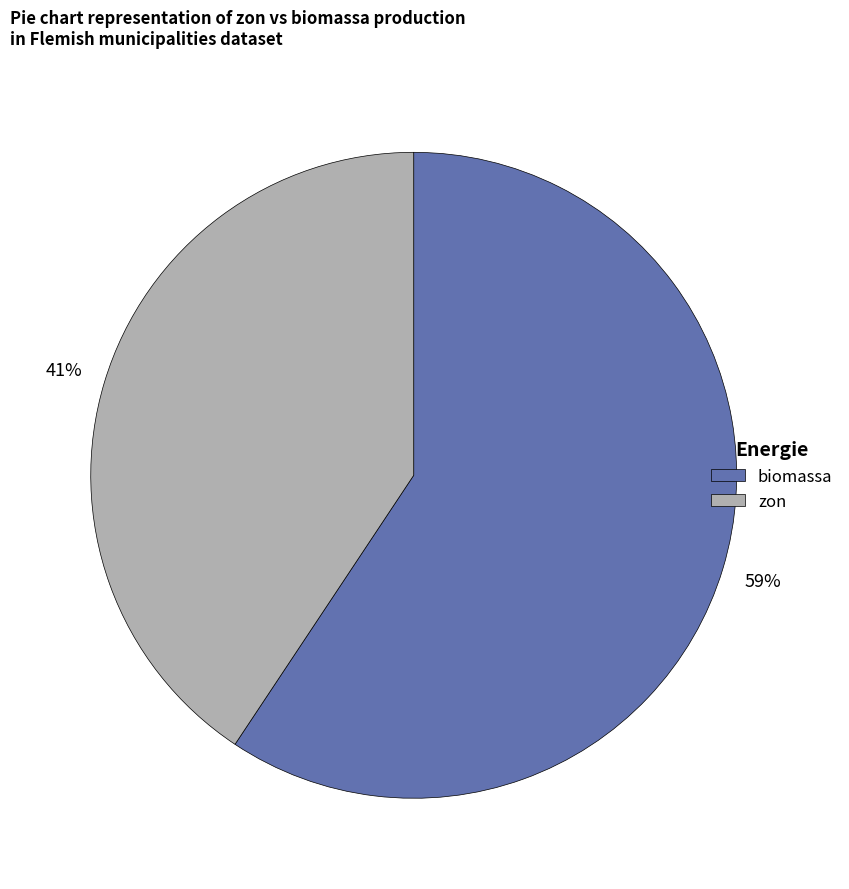

Does any single category account for the majority?

Yes